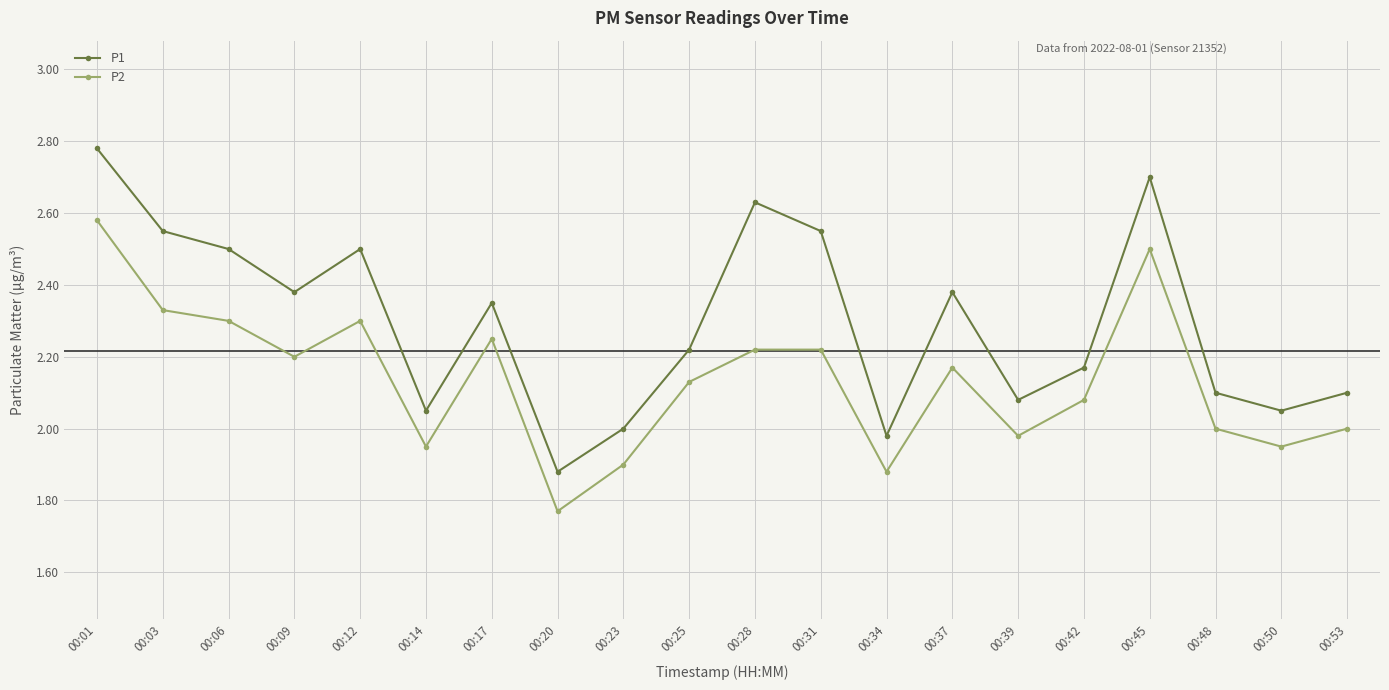

What is the difference between the highest and lowest values at 00:09?

0.2